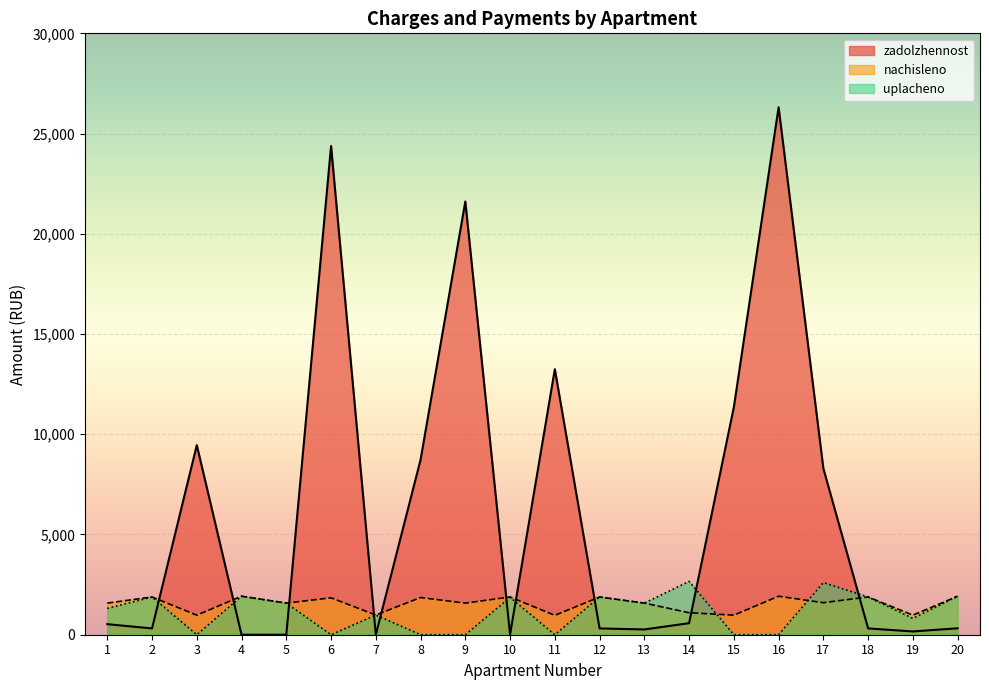

List the labels in order of uplacheno value, smallest first.

3, 6, 8, 9, 11, 15, 16, 19, 7, 1, 5, 13, 10, 2, 12, 18, 4, 20, 17, 14